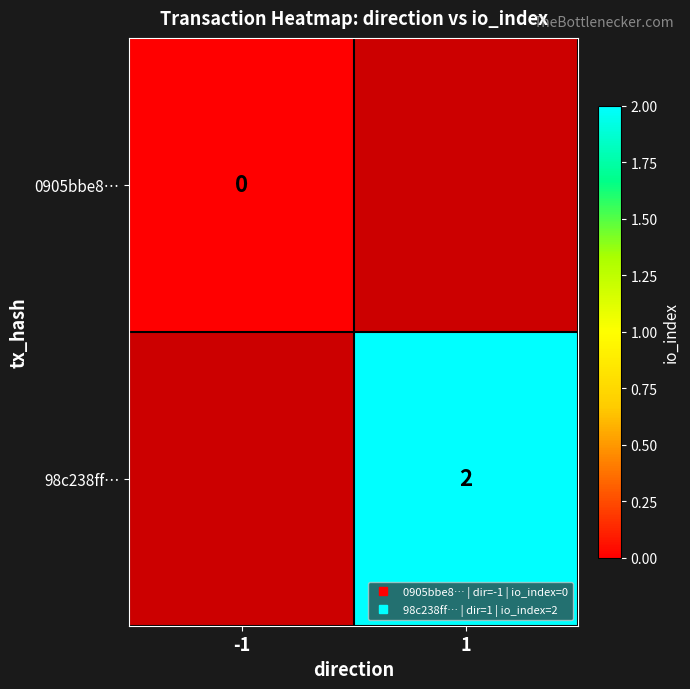

At which label is 0905bbe8… closest to 0?

-1